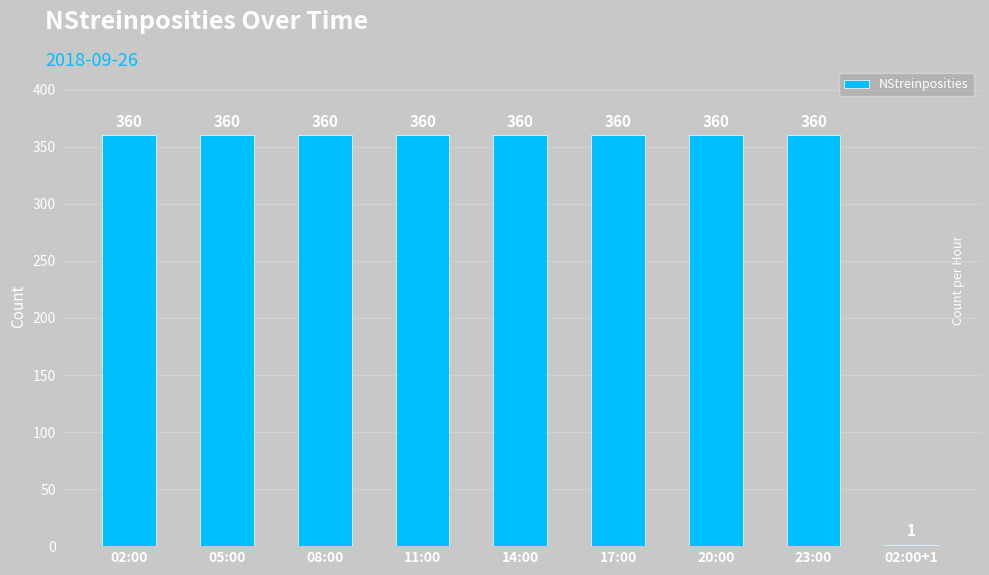

What is the maximum value shown in the chart?

360